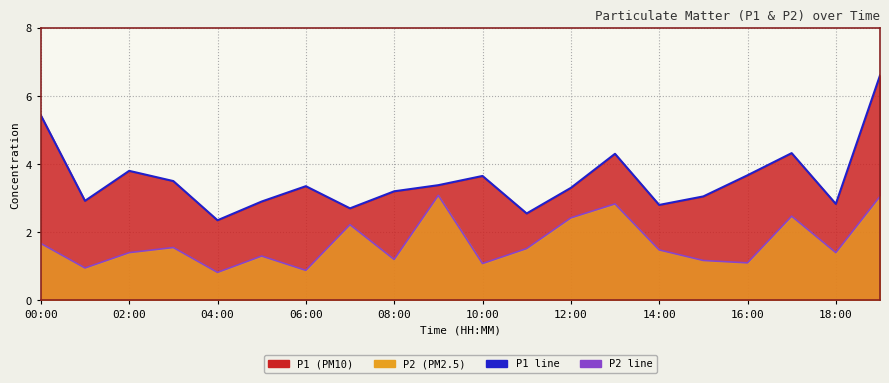

Rank the series by their average value, from highest to lowest.

P1 line, P2 line